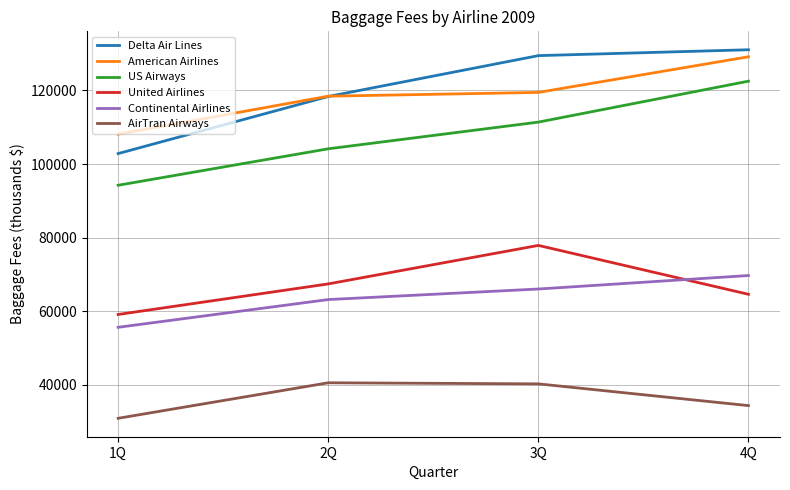

At which category is the sum across all series the highest?

4Q